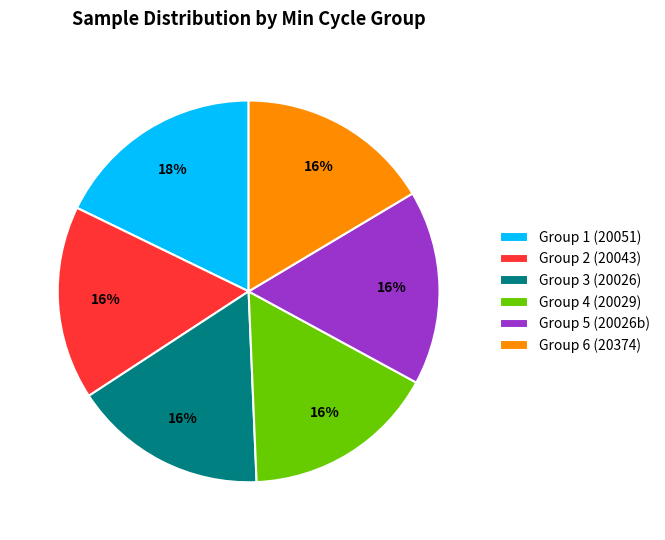

What percentage is the Group 5 (20026b) slice, to the nearest percent?

16%